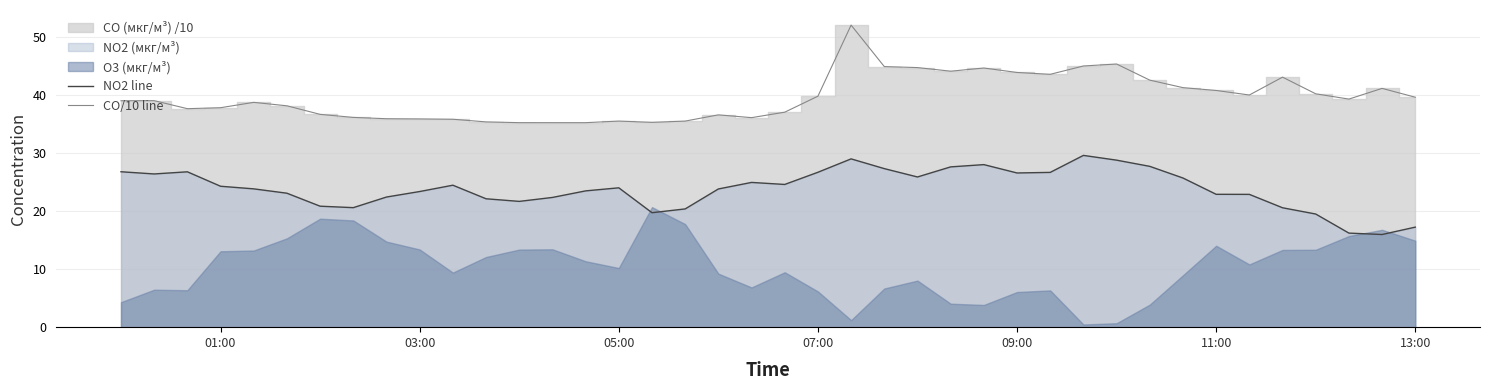

Reading right to left, what are all the values shown in this chart?

NO2 line: 17.2	16.0	16.2	19.5	20.6	22.9	22.9	25.7	27.7	28.8	29.6	26.7	26.6	28.0	27.6	25.9	27.3	29.0	26.7	24.6	25.0	23.8	20.4	19.7	24.0	23.5	22.4	21.7	22.1	24.5	23.4	22.4	20.6	20.9	23.1	23.9	24.3	26.8	26.4	26.8
CO/10 line: 39.7	41.2	39.3	40.2	43.1	40.0	40.8	41.3	42.6	45.4	45.0	43.6	43.9	44.7	44.1	44.8	44.9	52.1	39.8	37.1	36.1	36.6	35.5	35.3	35.5	35.3	35.3	35.3	35.4	35.9	35.9	35.9	36.2	36.7	38.2	38.8	37.8	37.7	39.1	39.0